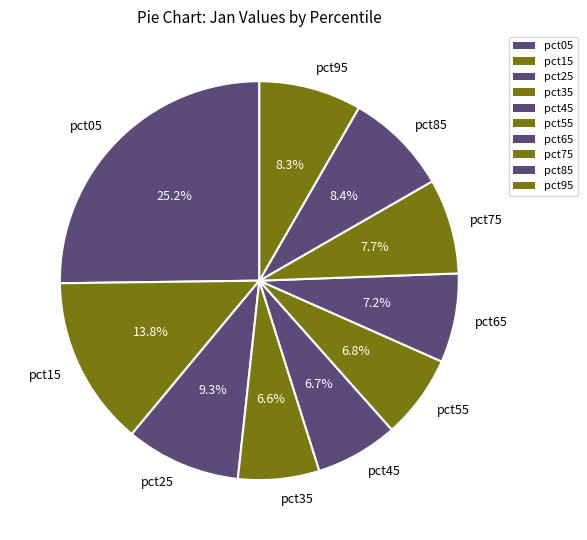

The pct25 slice represents 23% of the pie. True or false?

False